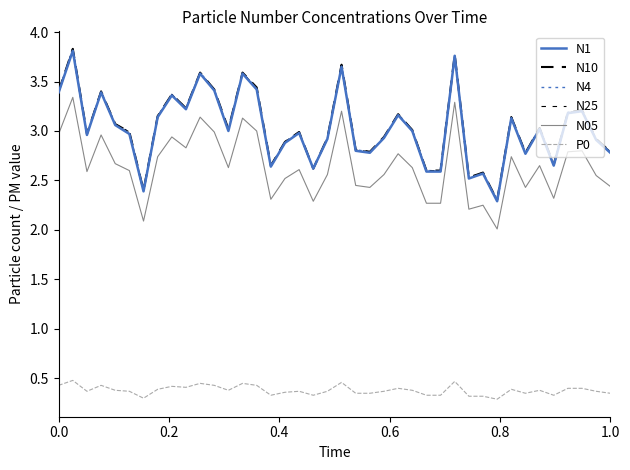

What is the difference between the maximum and minimum values in the N10 series?

1.5